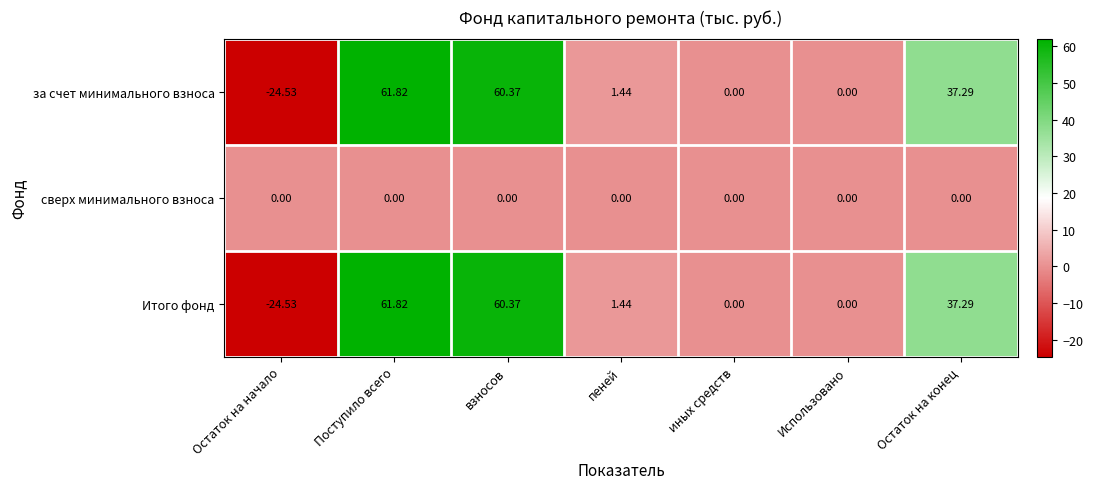

At which label does за счет минимального взноса first exceed 1?

Поступило всего